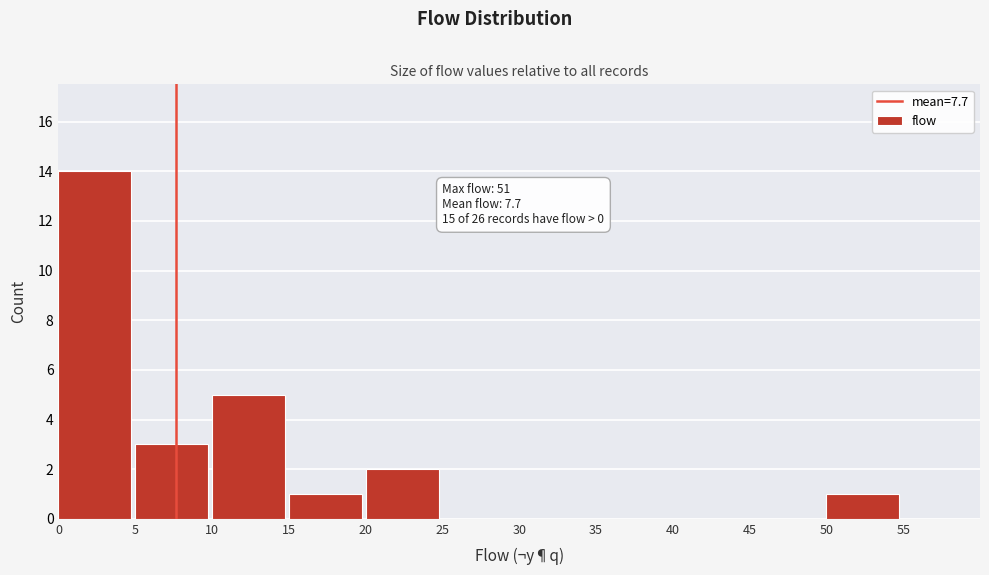

Reading left to right, list all the values displayed in this chart.

0=14	5=3	10=5	15=1	20=2	25=0	30=0	35=0	40=0	45=0	50=1	55=0